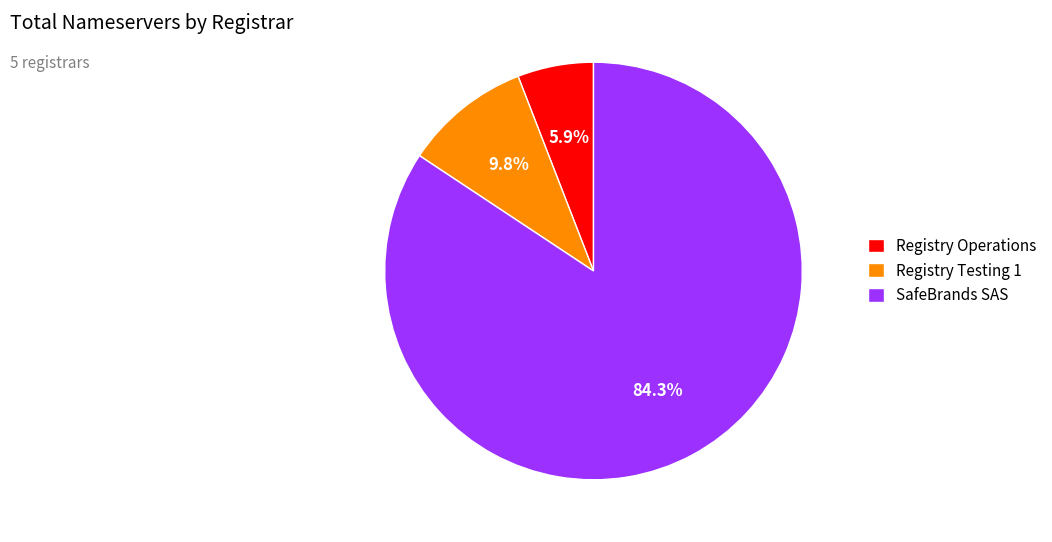

To the nearest percent, what portion does Registry Testing 1 represent?

10%